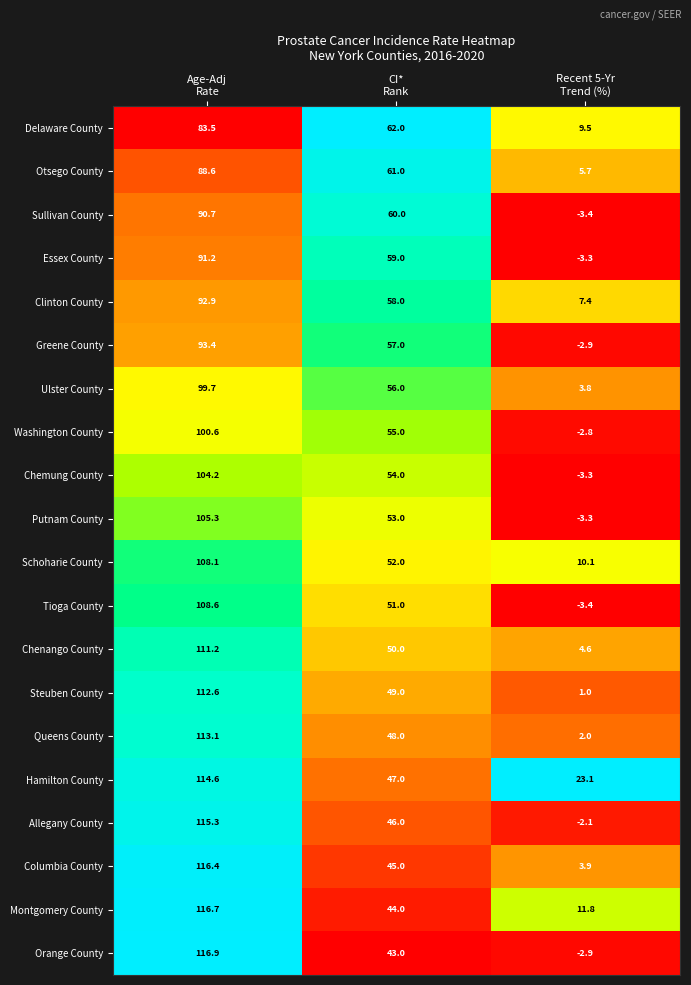

Which series has the largest total across all categories?

Hamilton County